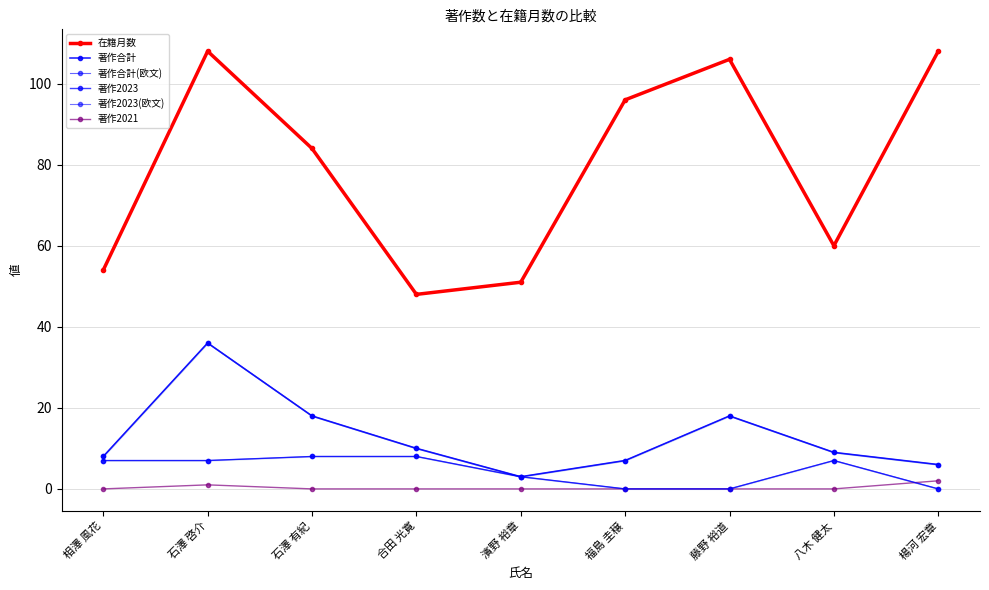

What is the lowest value of the 在籍月数 series?

48